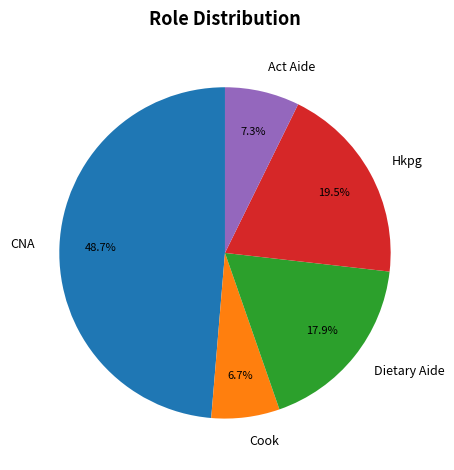

To the nearest percent, what portion does Cook represent?

7%